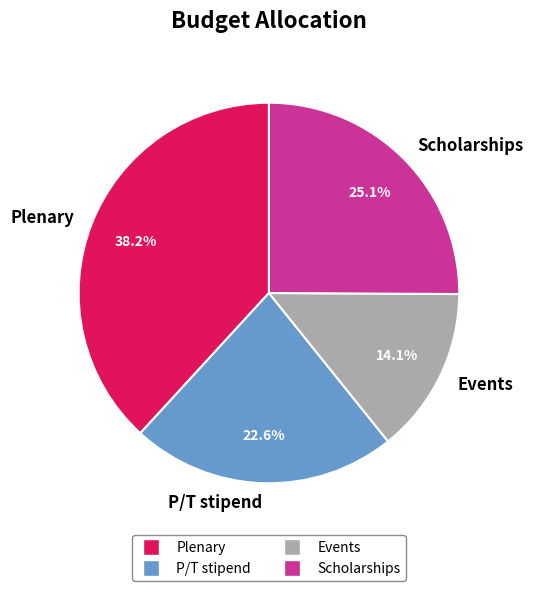

To the nearest percent, what percentage of the pie is Plenary?

38%